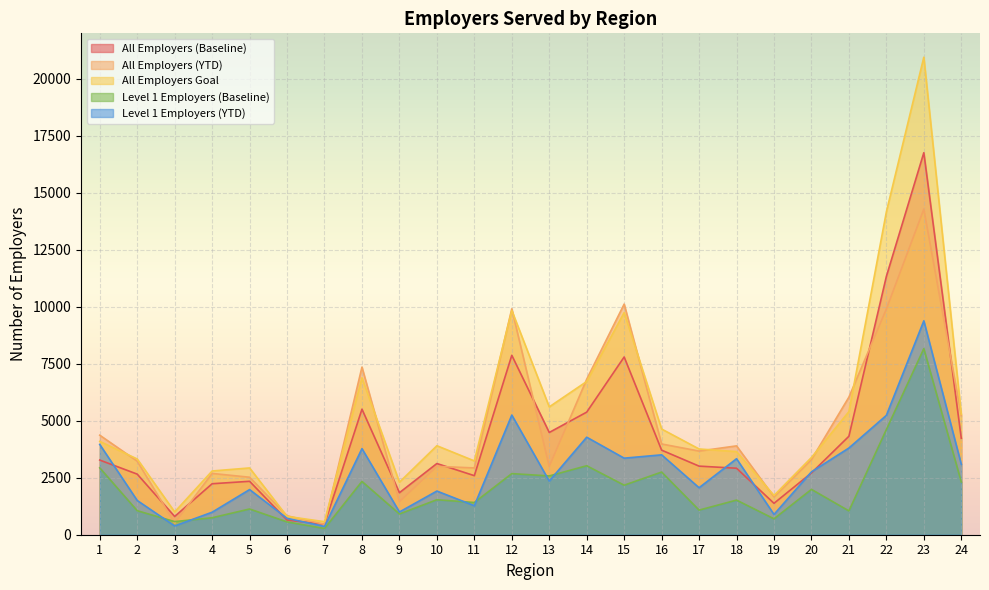

Which series has the widest spread of values?

All Employers Goal